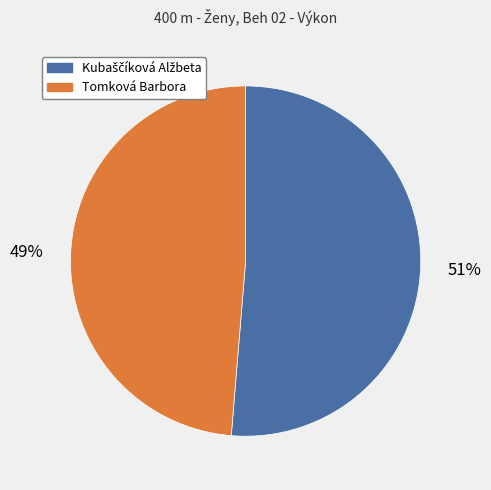

True or false: Tomková Barbora accounts for 49% of the total.

True